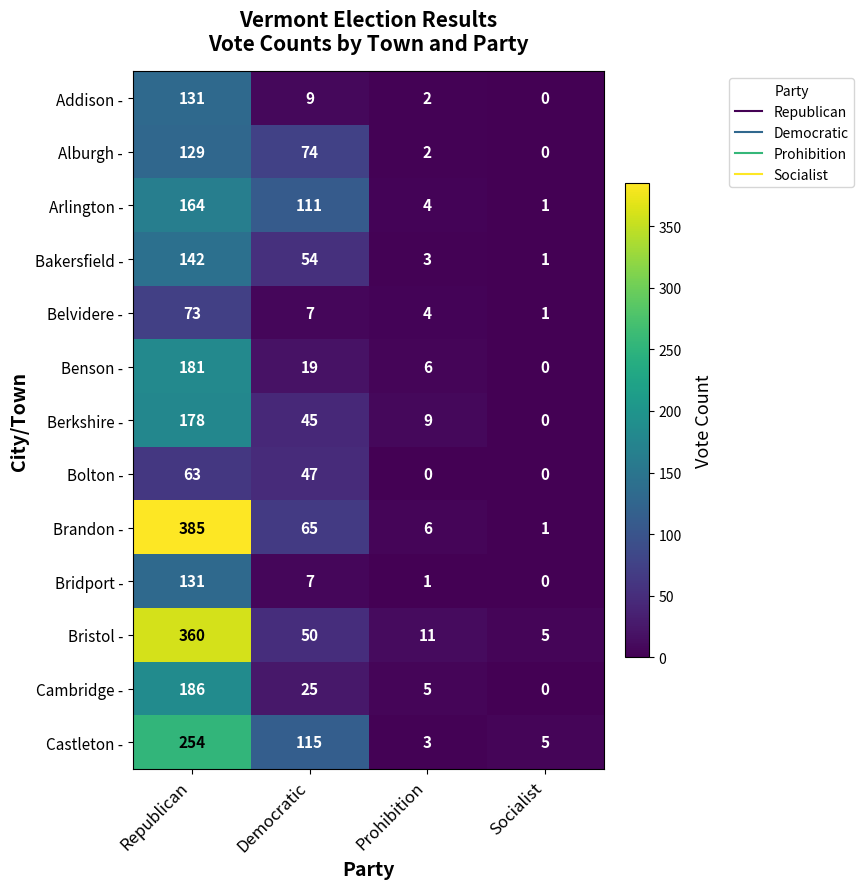

Where does the Bridport - series first go above 7?

Republican